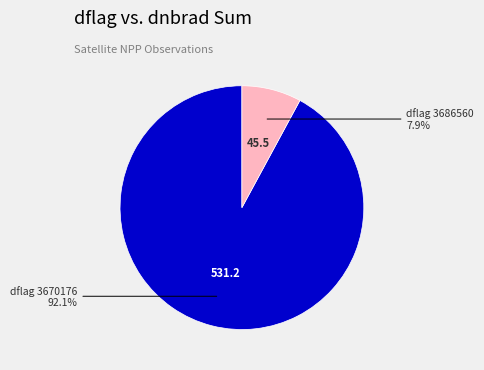

Is there any slice that represents more than half of the pie?

Yes